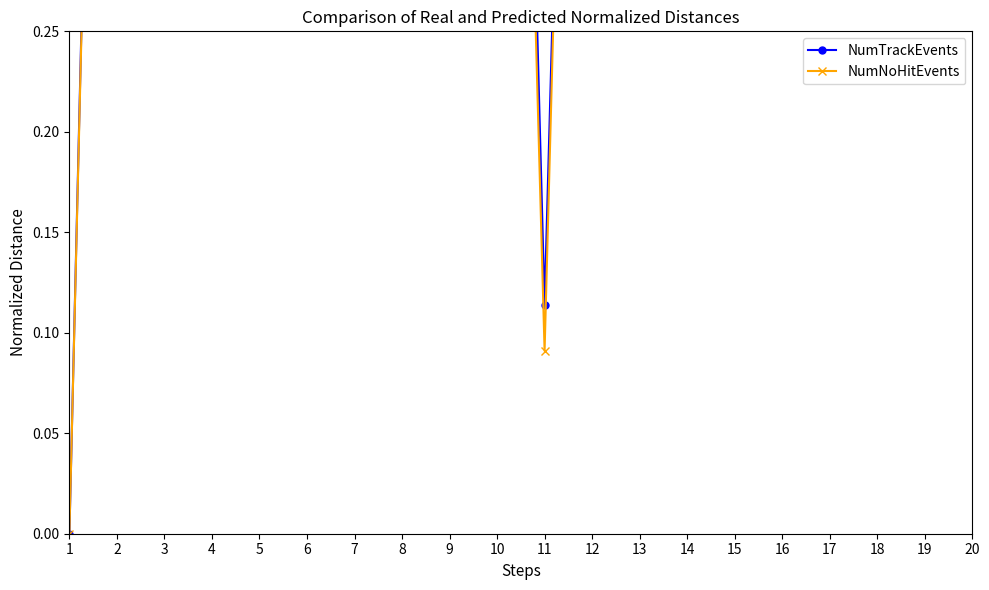

True or false: NumTrackEvents has more than 1 interior local peaks.

True